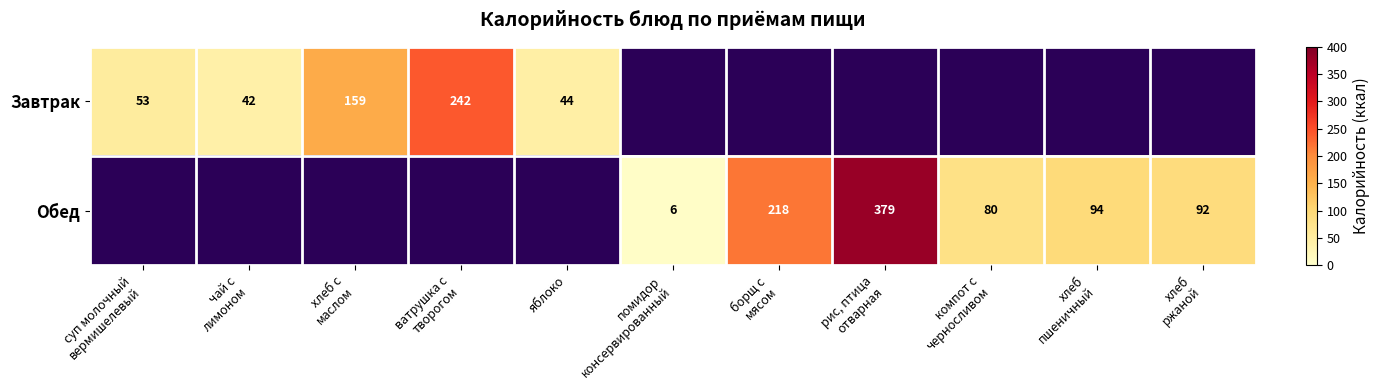

What is the total value across all series at чай с
лимоном?

42